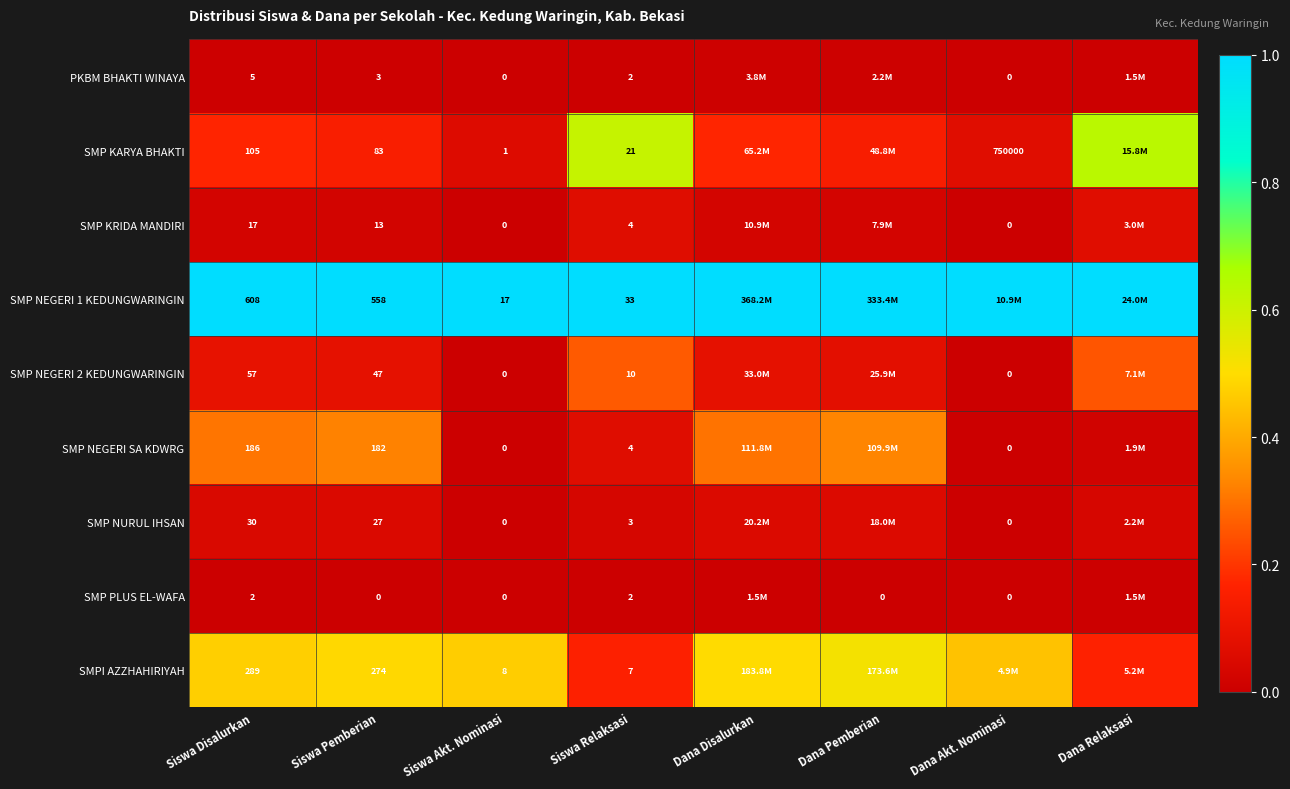

The SMP NURUL IHSAN series shows 0.0 at Siswa Pemberian. True or false?

False